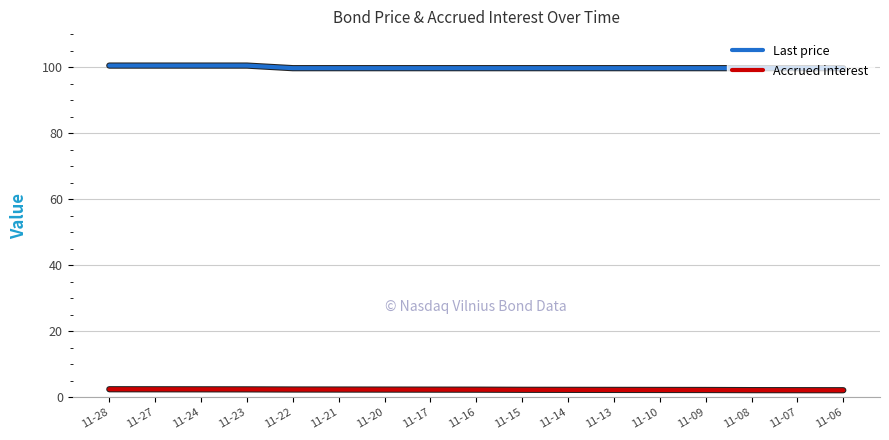

What is the spread (max minus min) of values at 11-27?

98.0